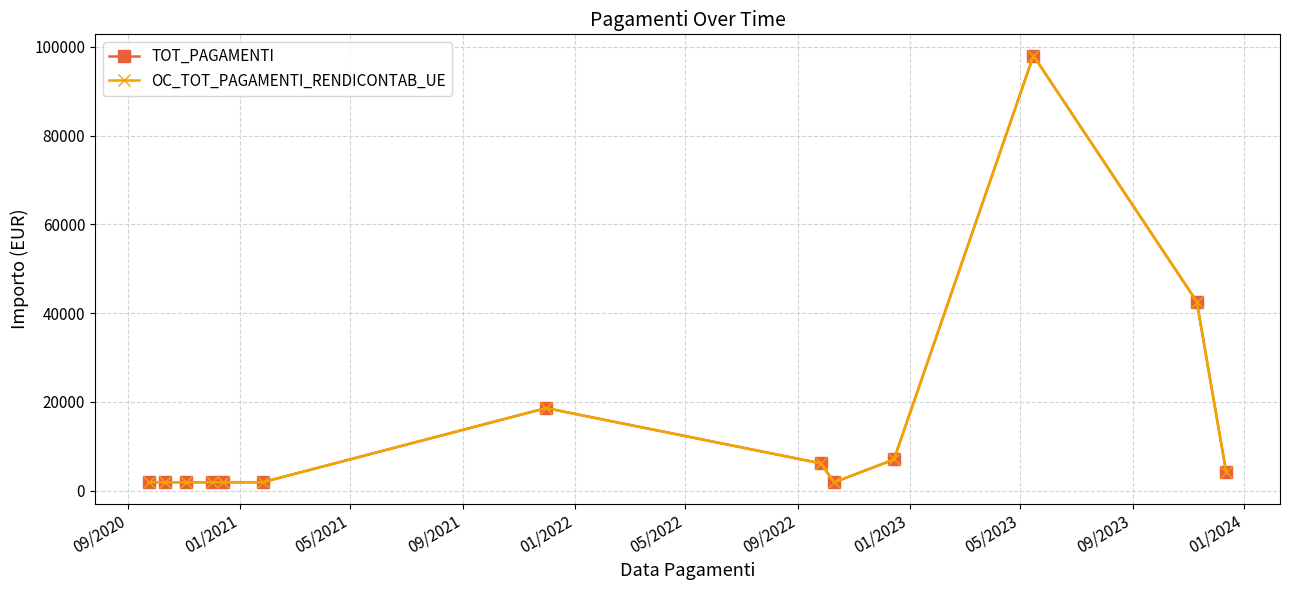

True or false: TOT_PAGAMENTI and OC_TOT_PAGAMENTI_RENDICONTAB_UE cross at least once.

False